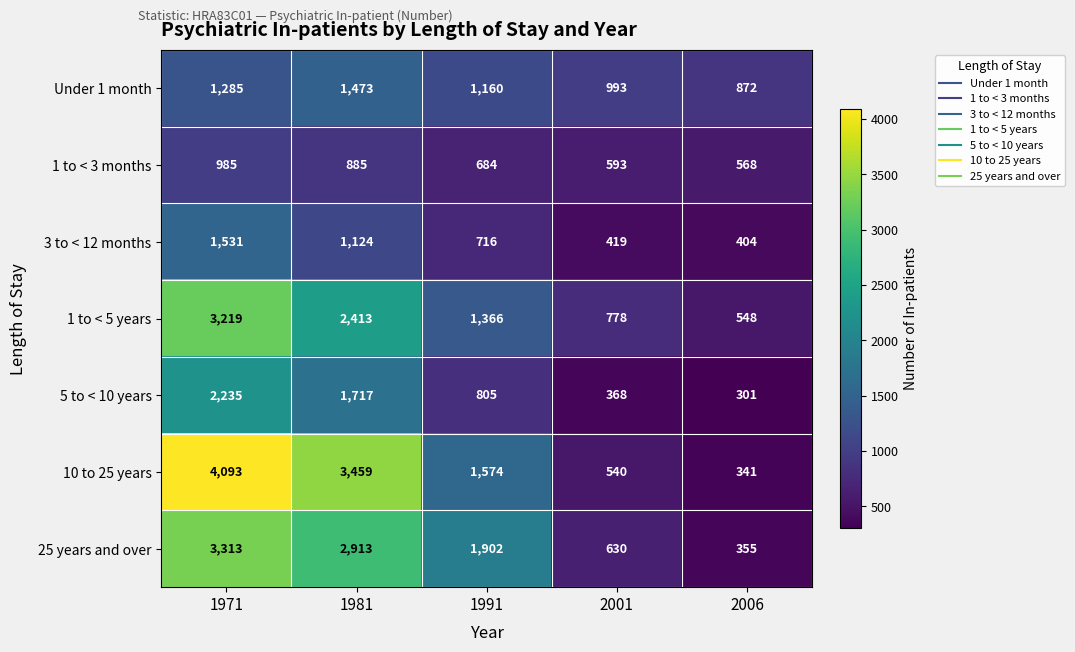

True or false: Under 1 month has a value of 1285 at 1971.

True